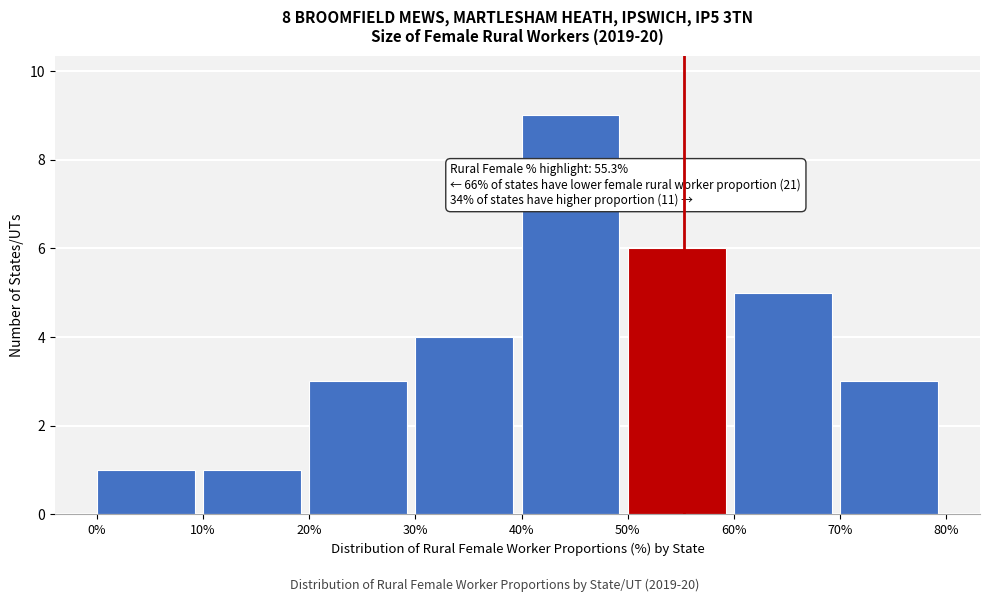

Which range on the x-axis has the tallest bar?

40% to 50%